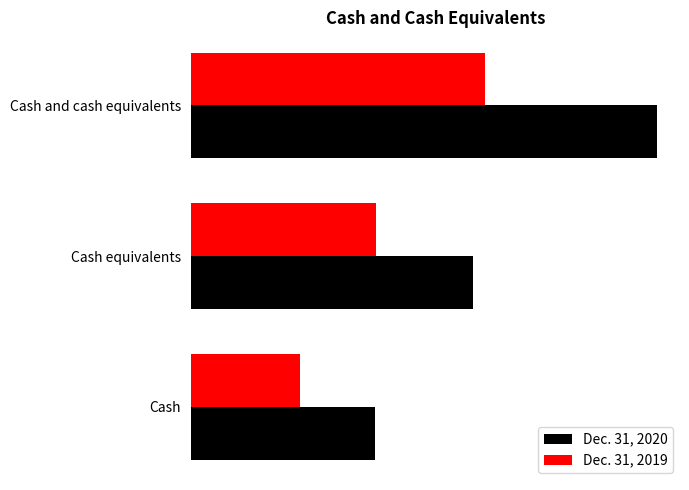

What is the value of the Dec. 31, 2019 bar at the 3rd from the left?

83404